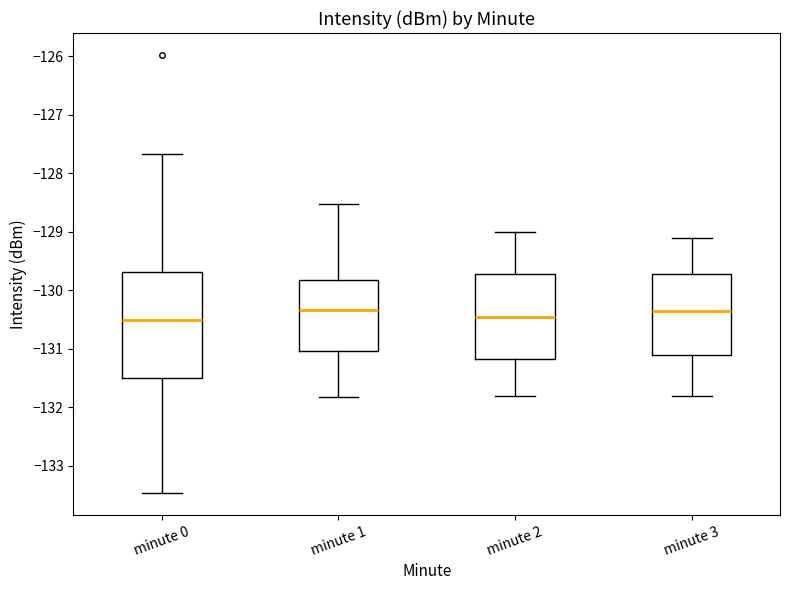

Where is the upper edge of the box for minute 3 on the y-axis? The values are not printed on the chart, so give them approximately, as read against the axis.

-129.7